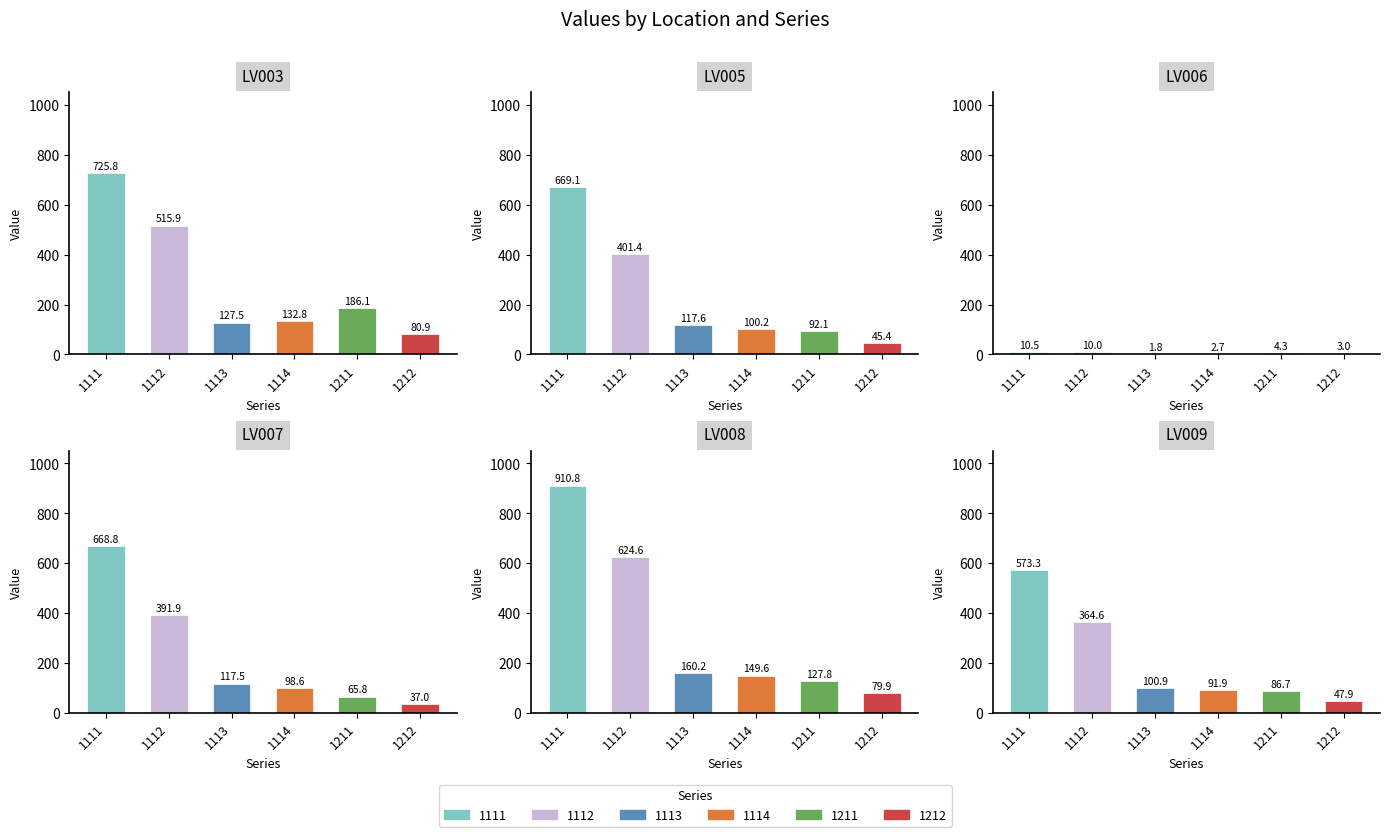

Which series changed the most between LV003 and LV005?

1112